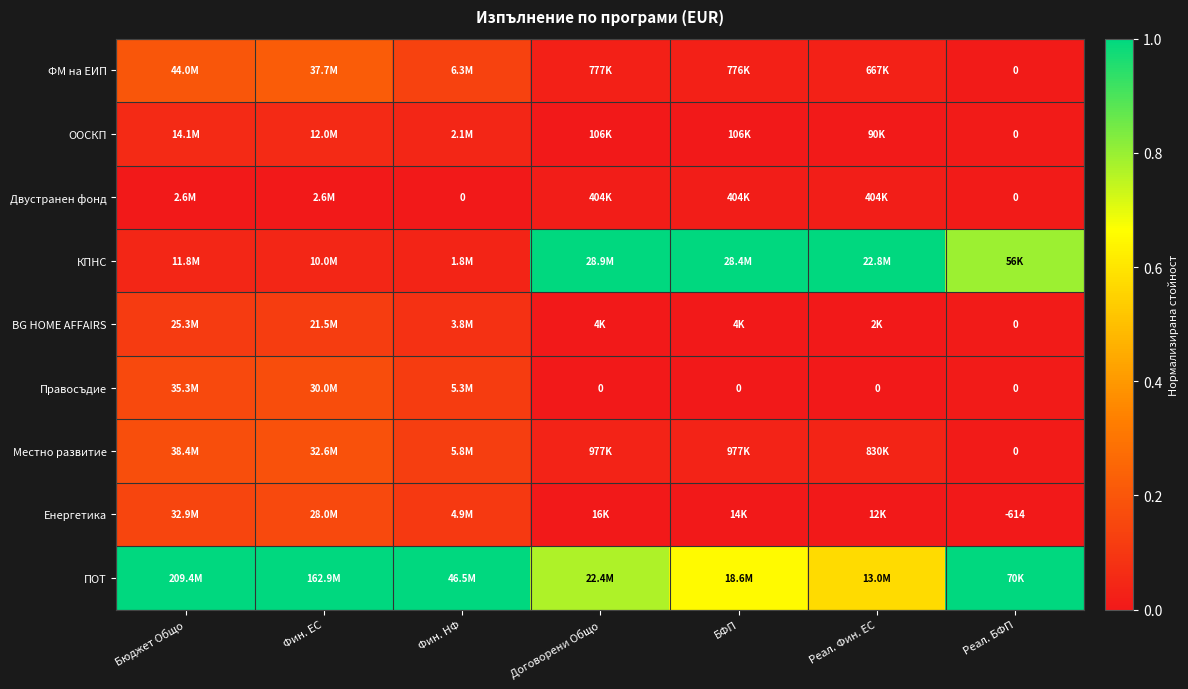

Where is КПНС nearest to the value 0?

Фин. НФ